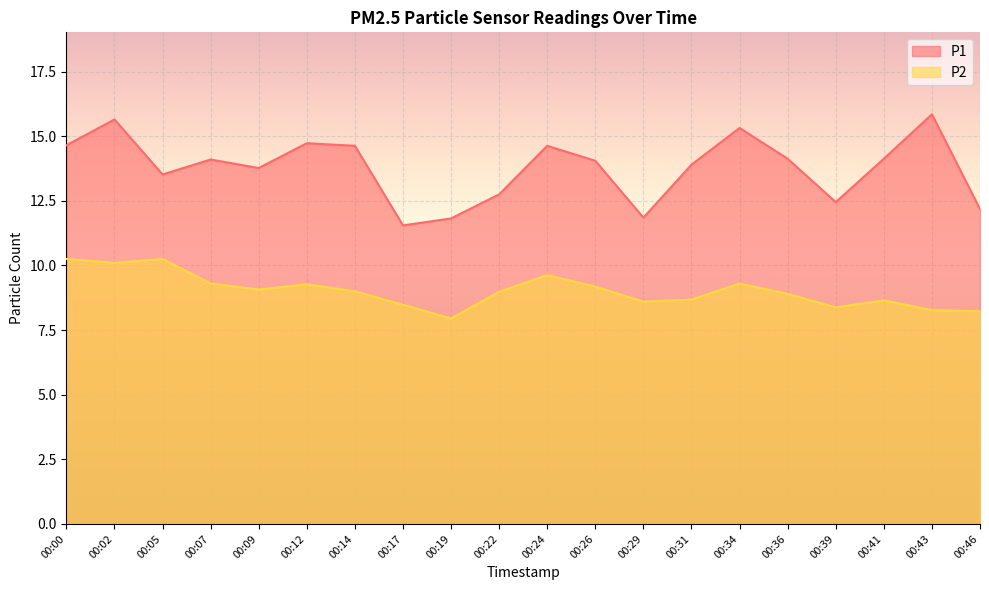

At which category does the chart reach its peak across all series?

00:43